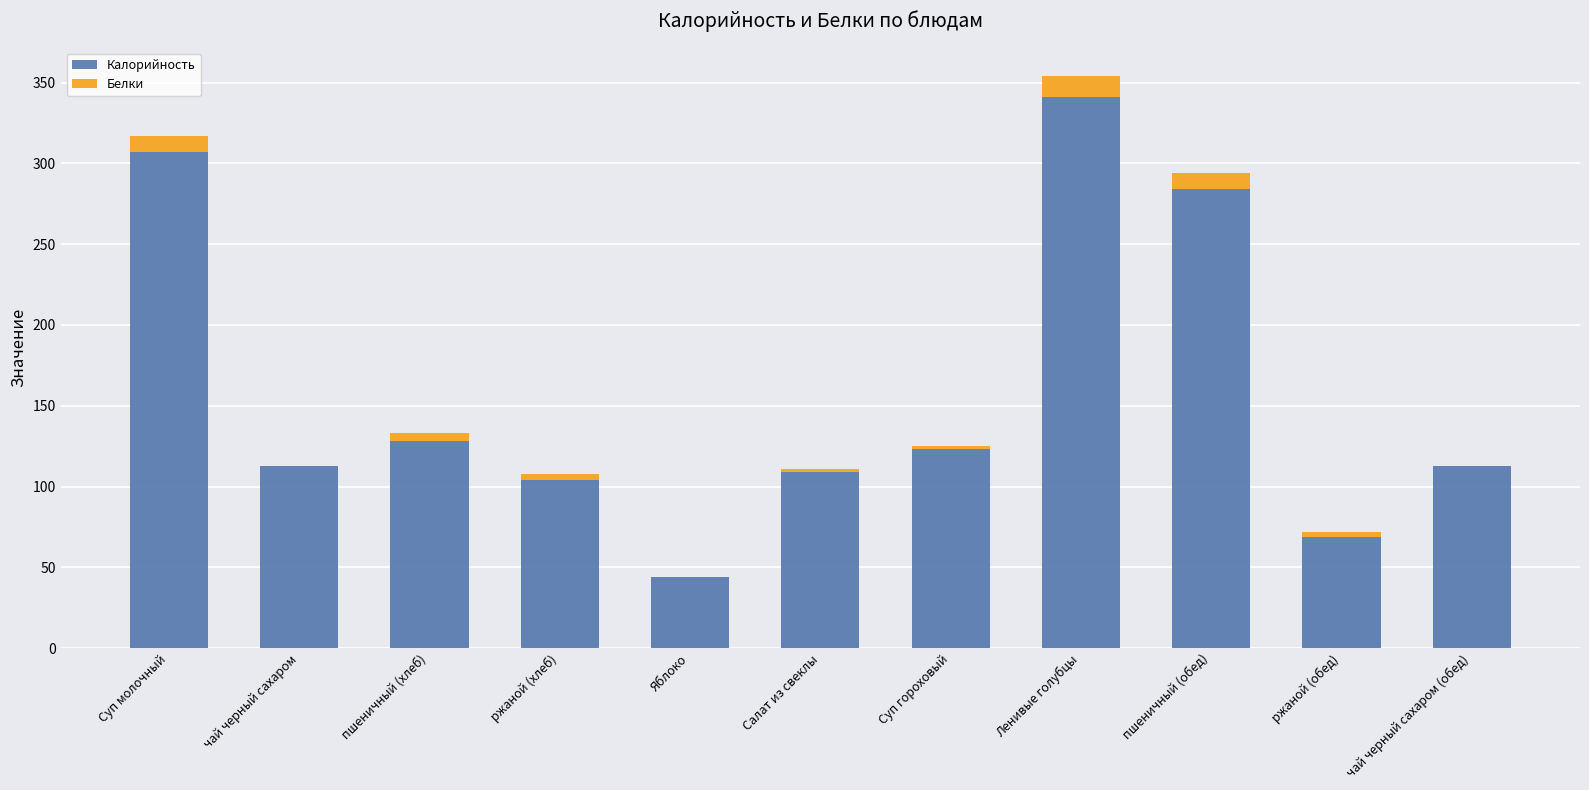

Count the number of categories in the chart.

11